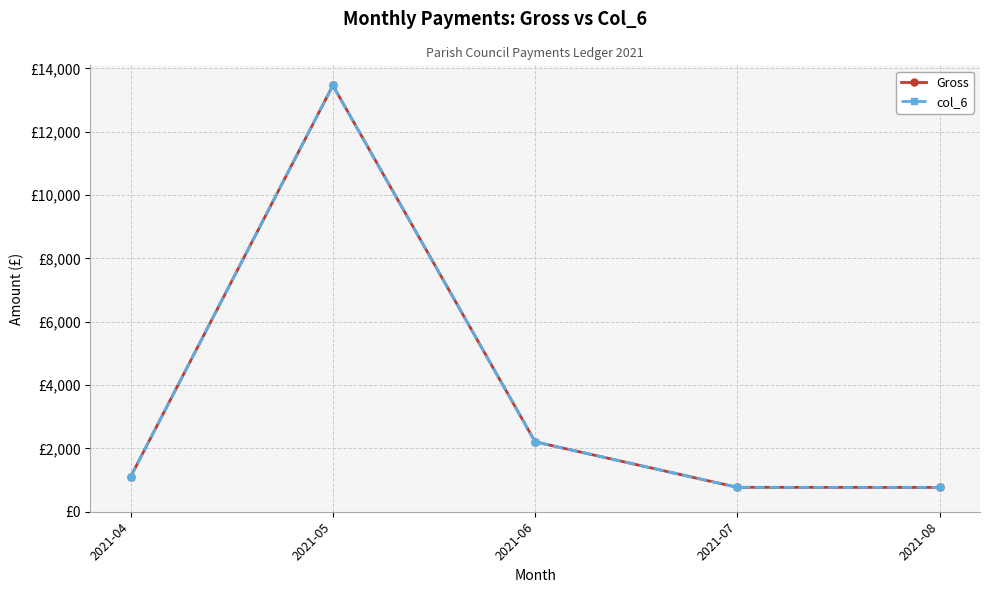

Is the value of col_6 at 2021-07 greater than the value of Gross at 2021-06?

No